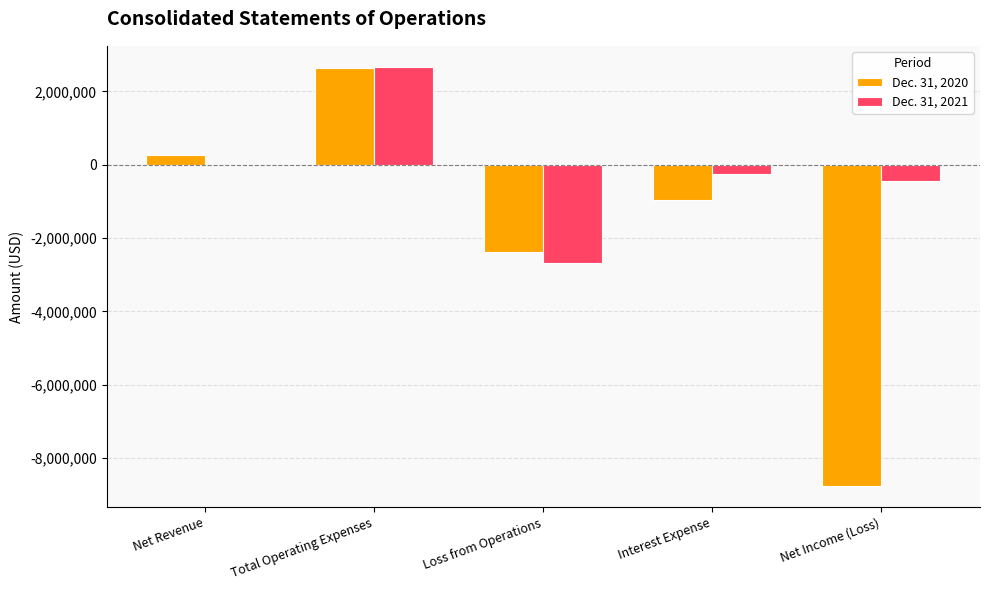

What is the total value across all series at Loss from Operations?

-5063343